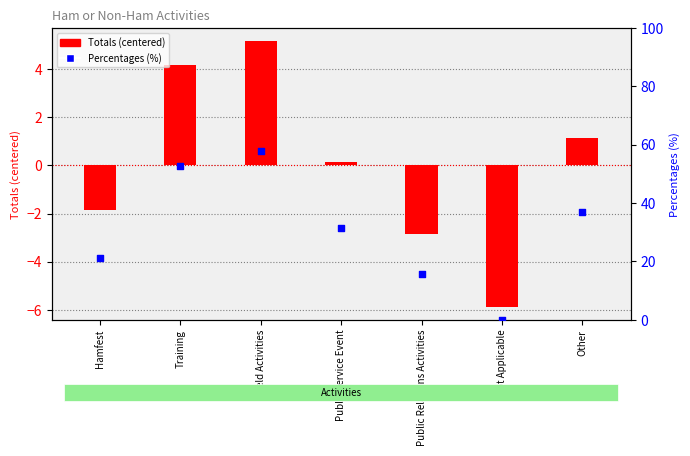

Which series reaches the minimum Y coordinate?

Totals (centered)